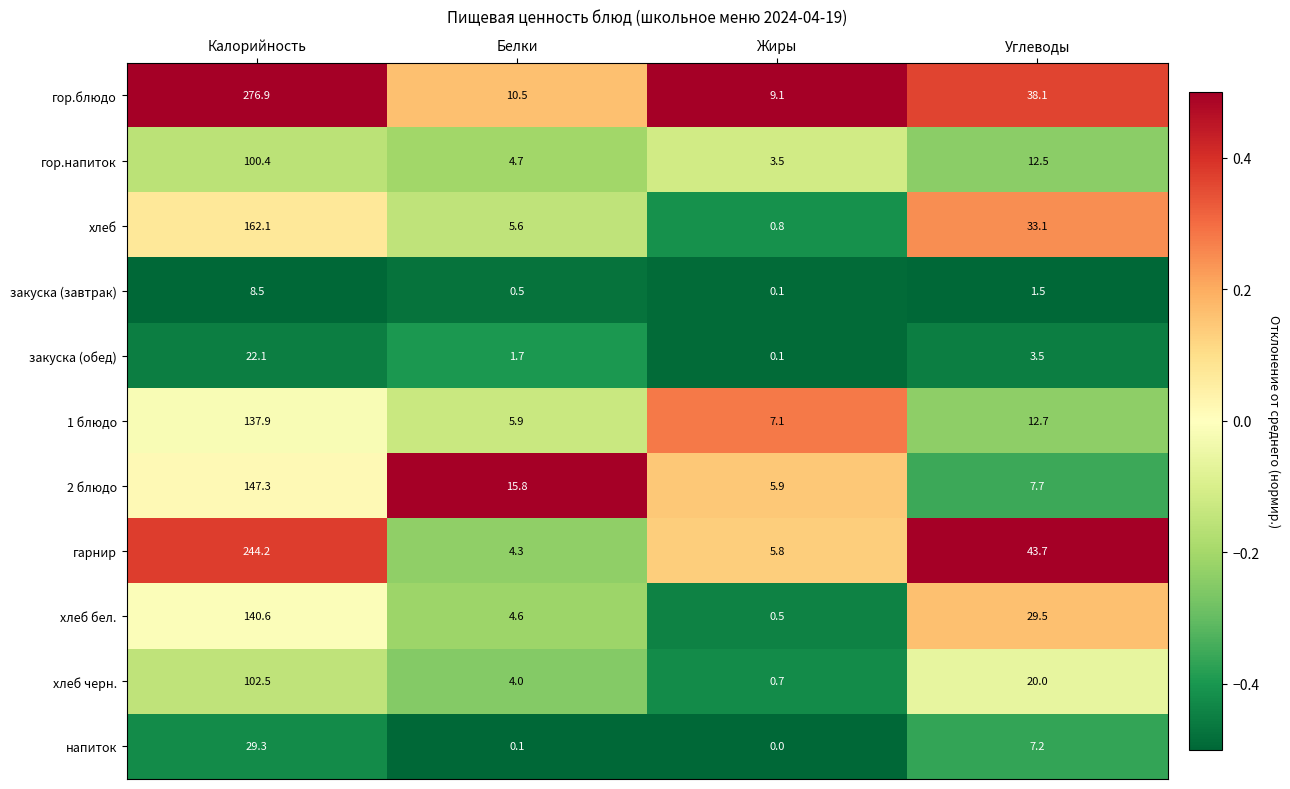

How many distinct data groups are displayed?

11